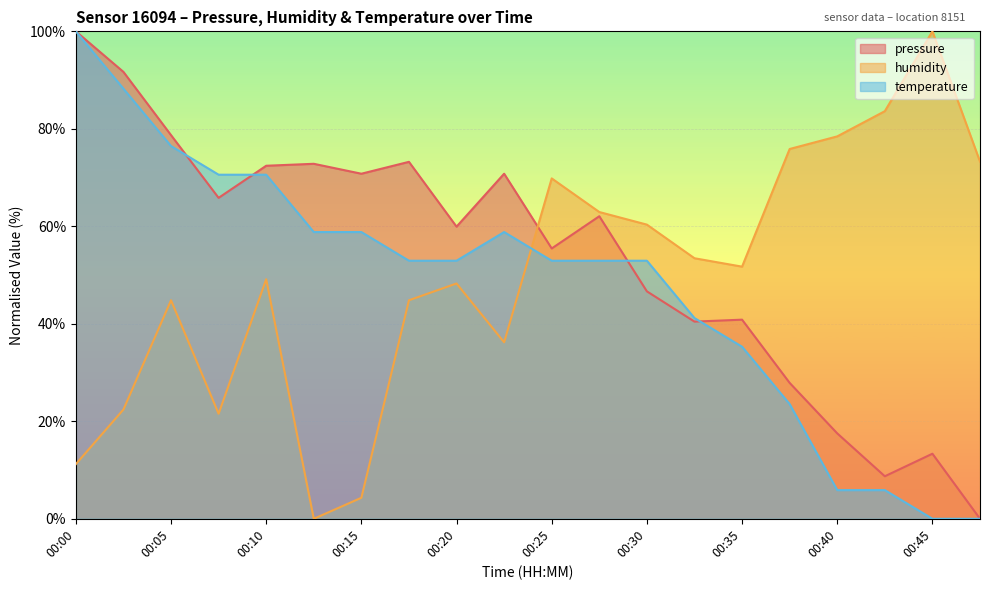

What is the maximum value shown in the chart?

100.0